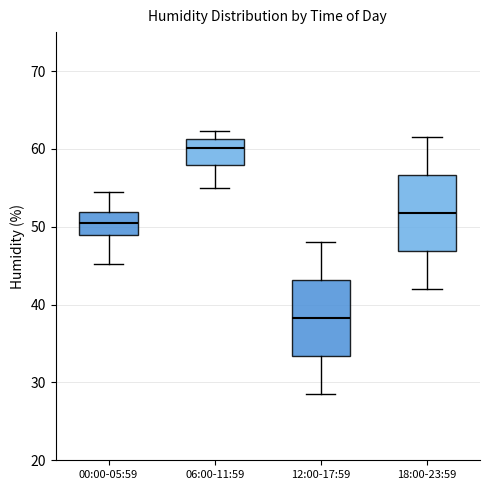

Where is the upper edge of the box for 06:00-11:59 on the y-axis? The values are not printed on the chart, so give them approximately, as read against the axis.

61